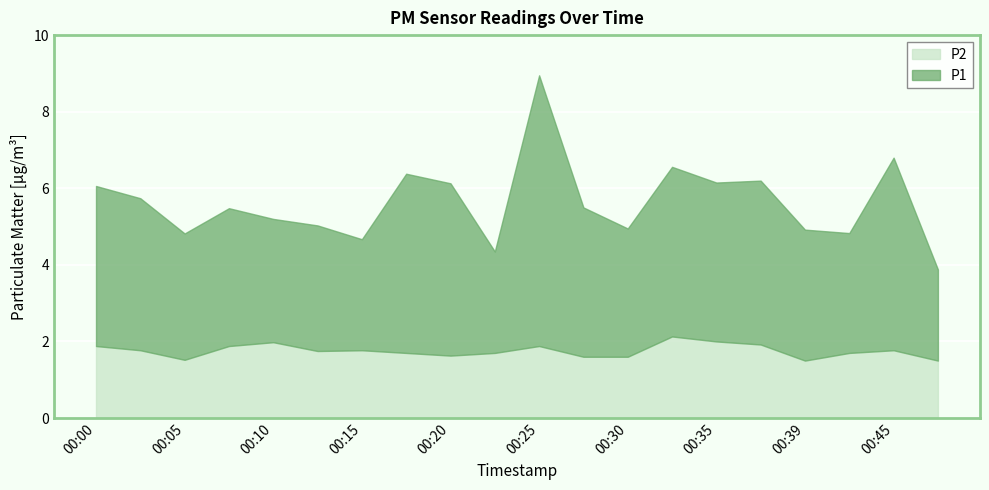

What is the total value across all series at 00:10?

5.2